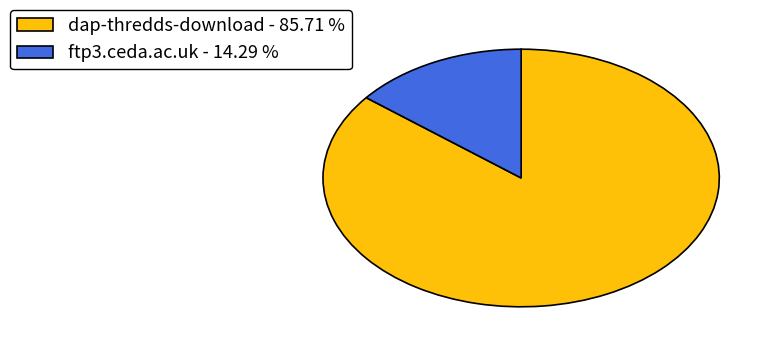

Rank the categories by value from highest to lowest.

dap-thredds-download, ftp3.ceda.ac.uk